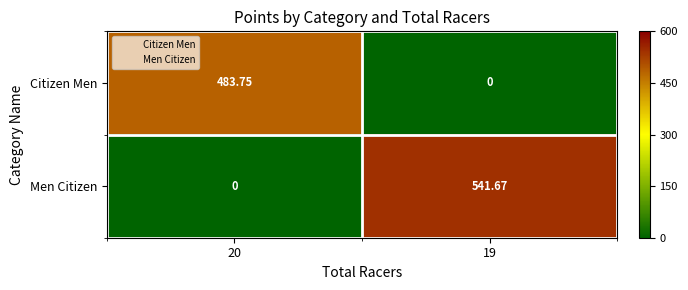

Which series changed the most between 20 and 19?

Men Citizen